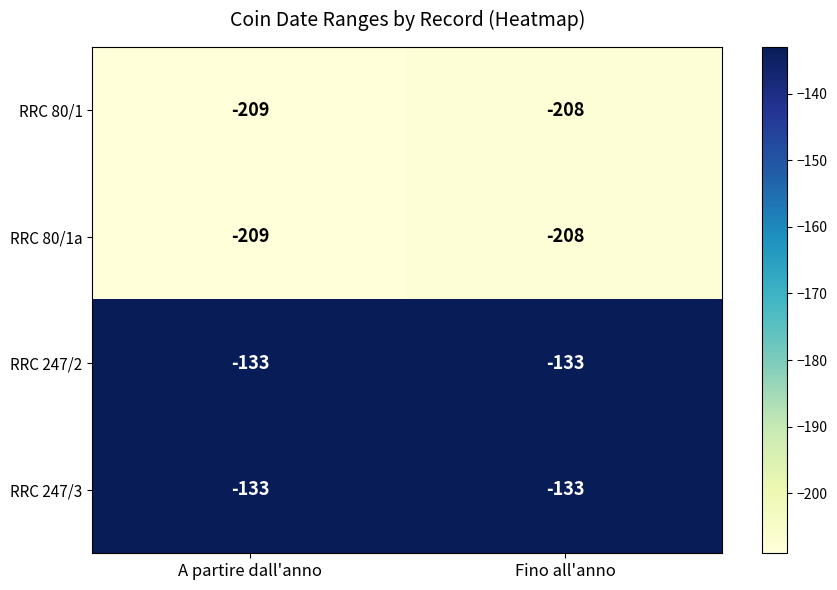

Reading right to left, extract all data points from this chart.

RRC 80/1: Fino all'anno=-208	A partire dall'anno=-209
RRC 80/1a: Fino all'anno=-208	A partire dall'anno=-209
RRC 247/2: Fino all'anno=-133	A partire dall'anno=-133
RRC 247/3: Fino all'anno=-133	A partire dall'anno=-133